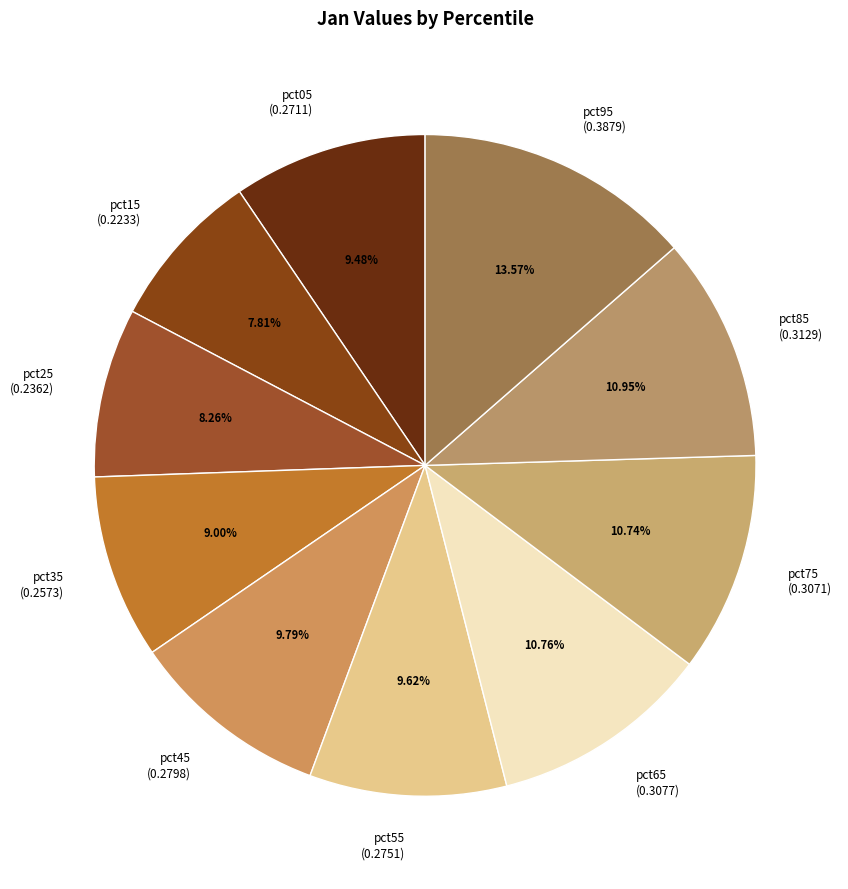

How many segments does this pie chart have?

10